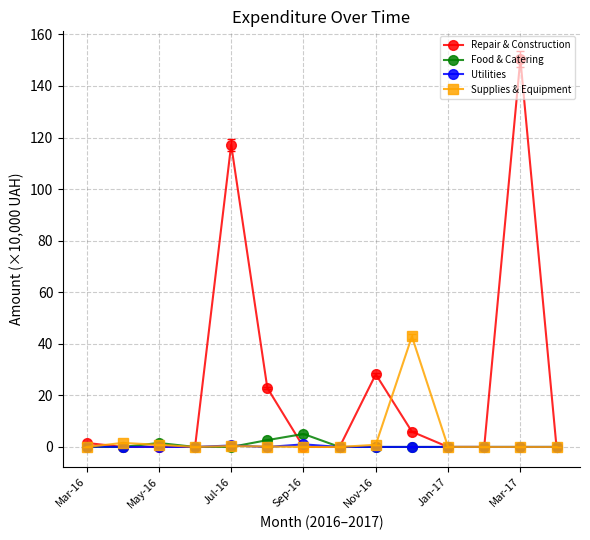

What is the greatest value displayed?

150.5